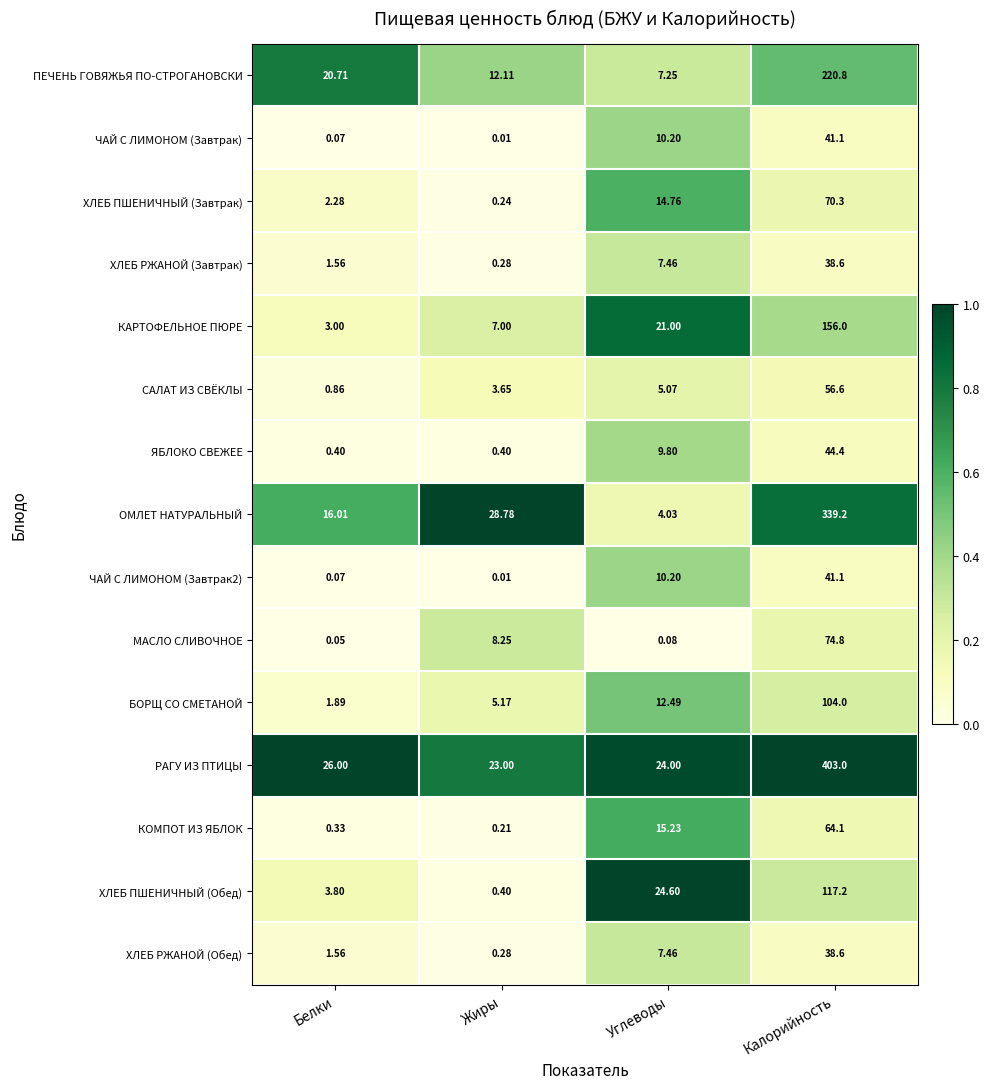

Is the value of ХЛЕБ РЖАНОЙ (Завтрак) at Жиры greater than the value of КАРТОФЕЛЬНОЕ ПЮРЕ at Калорийность?

No